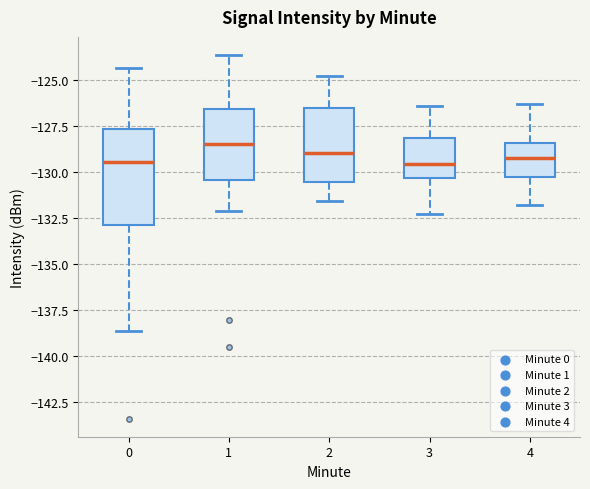

Reading left to right, read every box against the y-axis: the position of its median line, the range the box covers, and the ends of its whiskers. The values are not printed on the chart, so give them approximately, as read against the axis.

0: median -129.5, box -133.0 to -127.5, whiskers -138.5 to -124.5
1: median -128.5, box -130.5 to -126.5, whiskers -132.0 to -123.5
2: median -129.0, box -130.5 to -126.5, whiskers -131.5 to -125.0
3: median -129.5, box -130.5 to -128.0, whiskers -132.5 to -126.5
4: median -129.0, box -130.5 to -128.5, whiskers -132.0 to -126.5